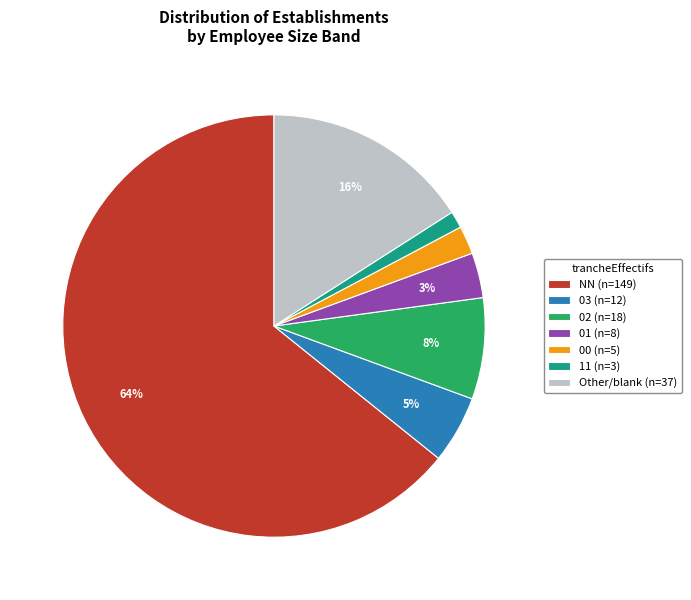

Between NN (n=149) and 02 (n=18), which is larger?

NN (n=149)